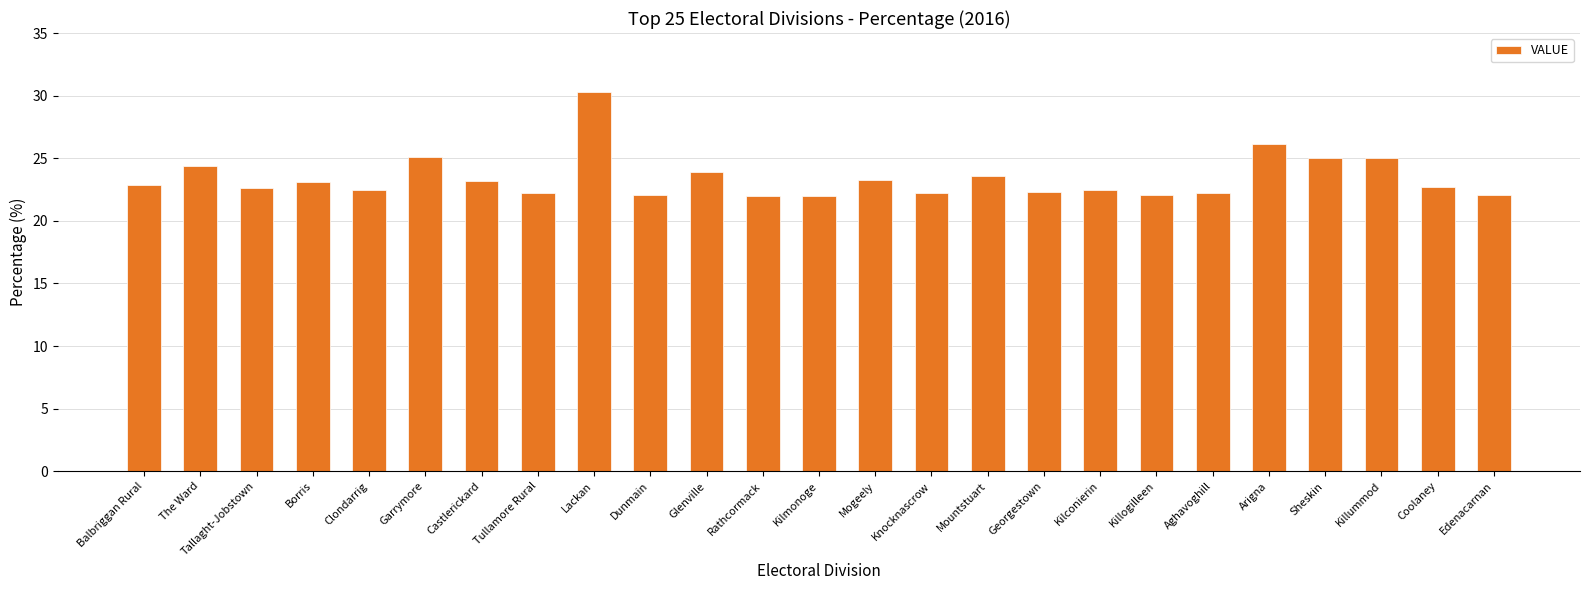

The value at Lackan is 30.3. True or false?

True